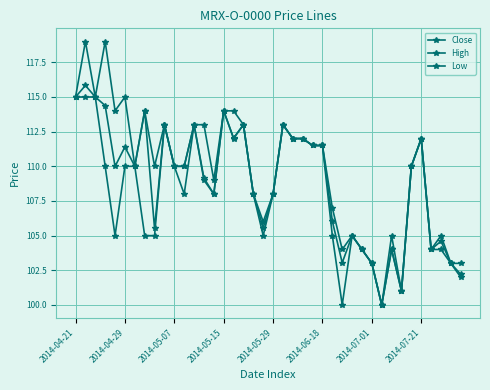

True or false: High and Close cross at least once.

False